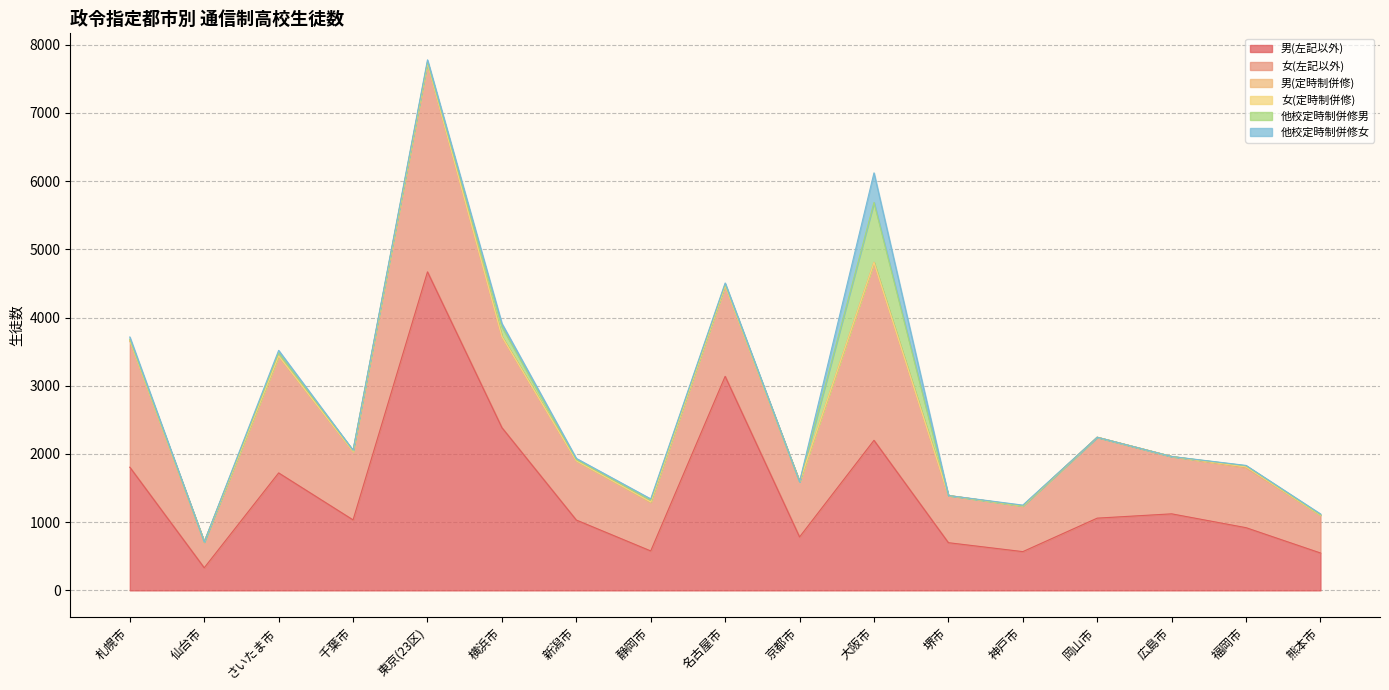

Is the value of 女(左記以外) at 堺市 greater than the value of 他校定時制併修女 at 岡山市?

Yes